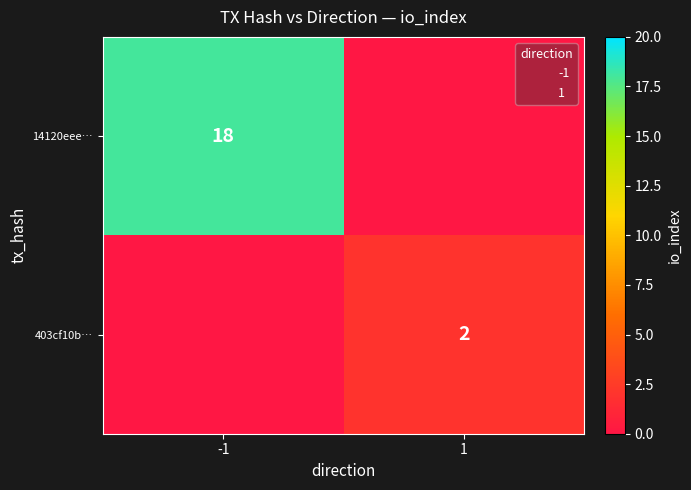

Which series changed the most between -1 and 1?

14120eee…